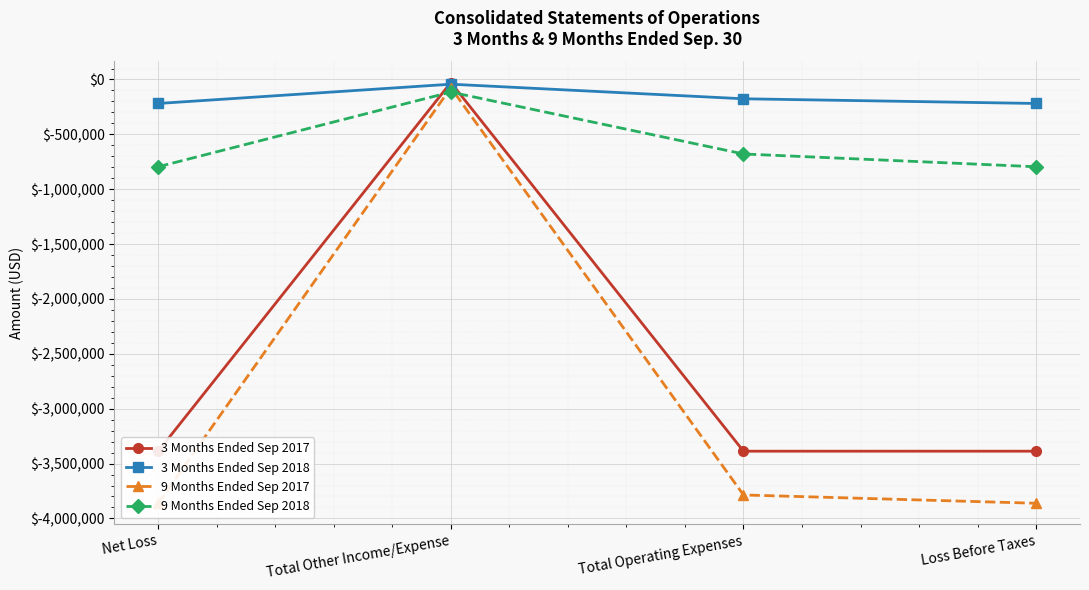

Count the 3 Months Ended Sep 2018 values in the range -218573 to -42851.

4